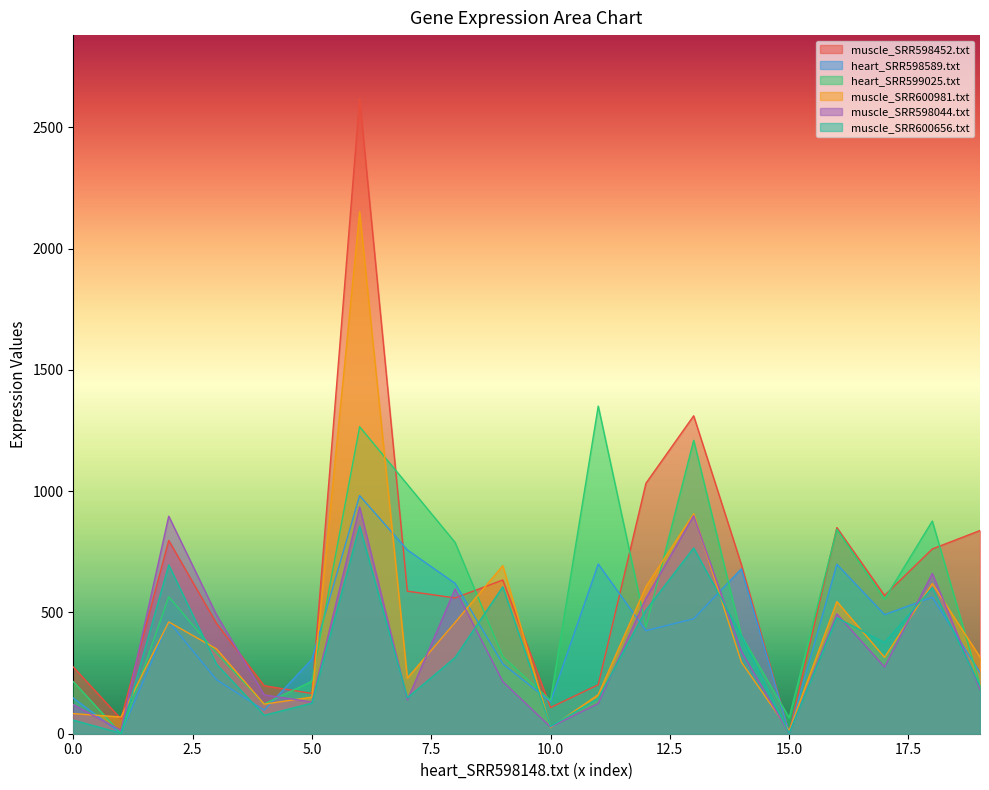

How many times do heart_SRR598589.txt and heart_SRR599025.txt cross each other?

5